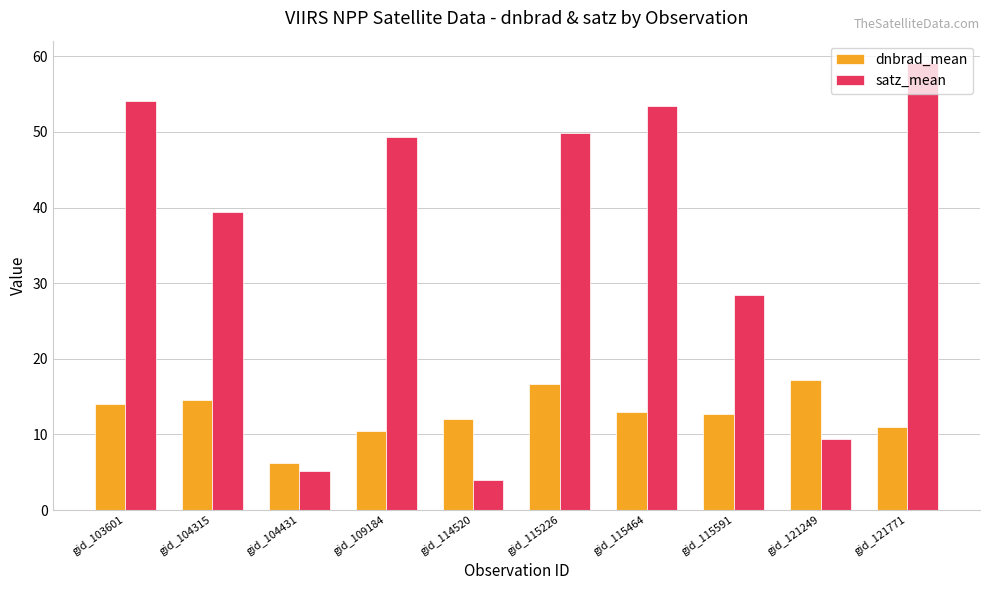

What is the highest value of the dnbrad_mean series?

17.2